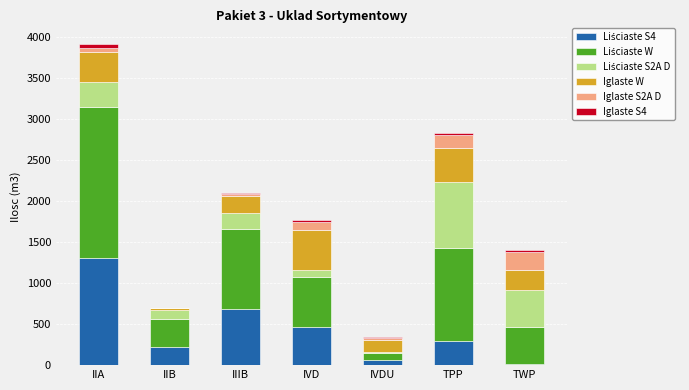

Are the bars horizontal?

No